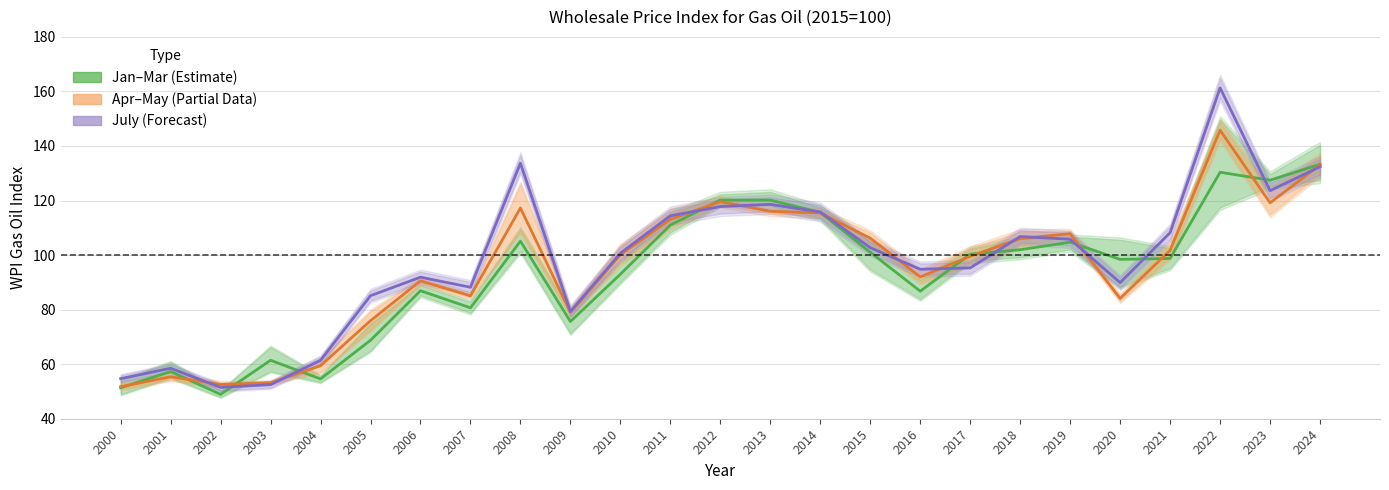

Read the Apr-May (Partial) value at 2016.

92.0